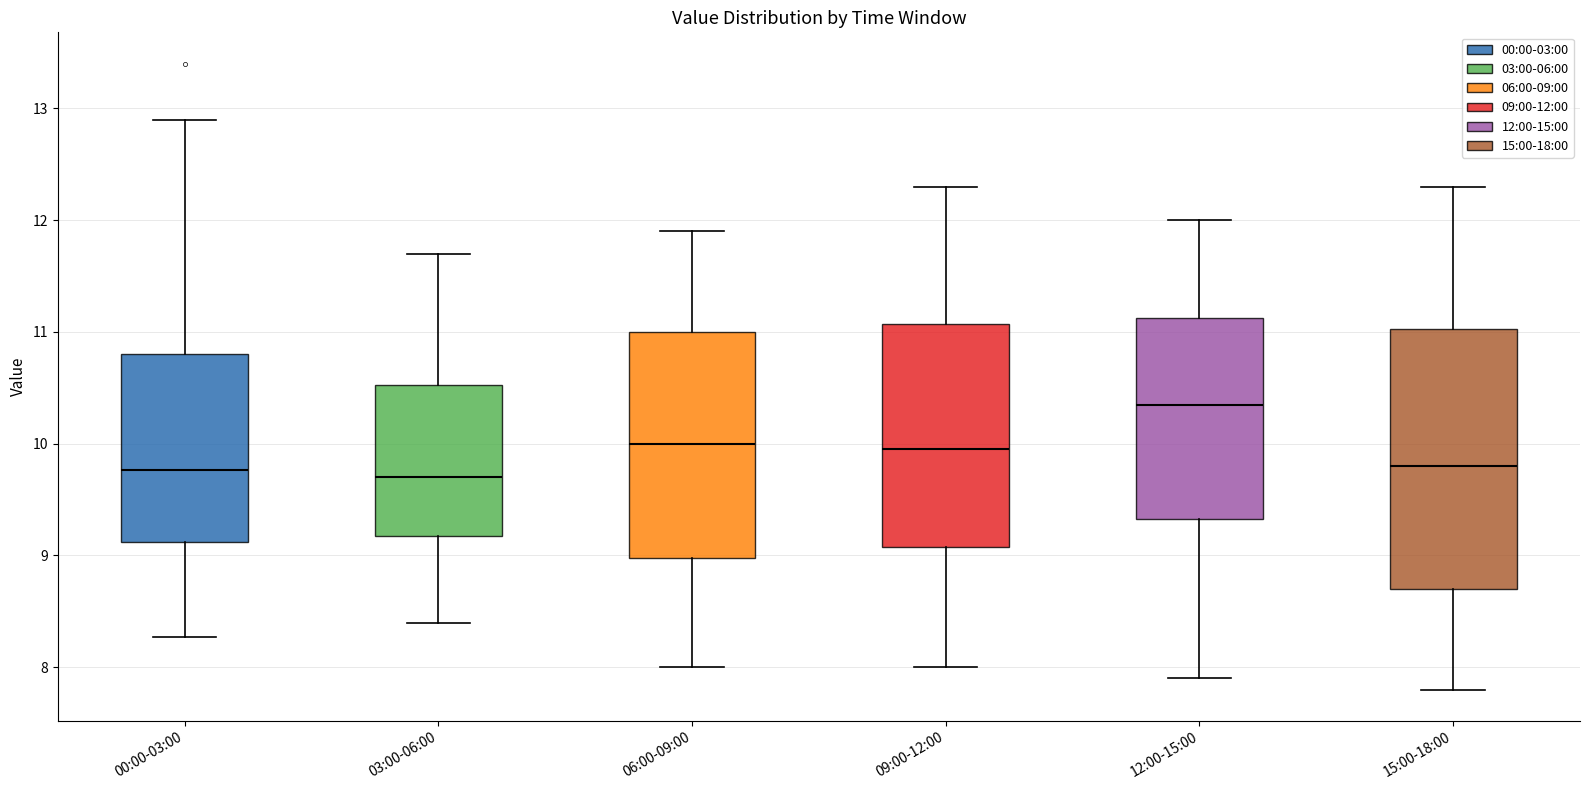

Reading left to right, read every box against the y-axis: the position of its median line, the range the box covers, and the ends of its whiskers. The values are not printed on the chart, so give them approximately, as read against the axis.

00:00-03:00: median 9.8, box 9.1 to 10.8, whiskers 8.3 to 12.9
03:00-06:00: median 9.7, box 9.2 to 10.5, whiskers 8.4 to 11.7
06:00-09:00: median 10.0, box 9.0 to 11.0, whiskers 8.0 to 11.9
09:00-12:00: median 10.0, box 9.1 to 11.1, whiskers 8.0 to 12.3
12:00-15:00: median 10.4, box 9.3 to 11.1, whiskers 7.9 to 12.0
15:00-18:00: median 9.8, box 8.7 to 11.0, whiskers 7.8 to 12.3